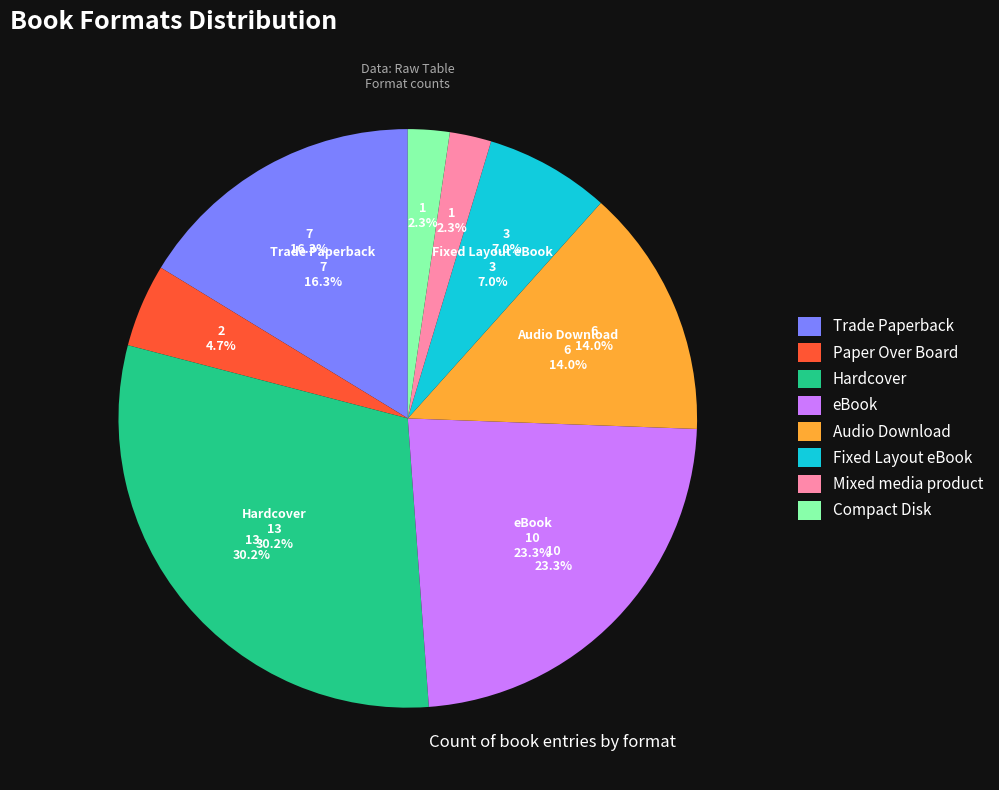

What is the largest slice in the pie chart?

Hardcover